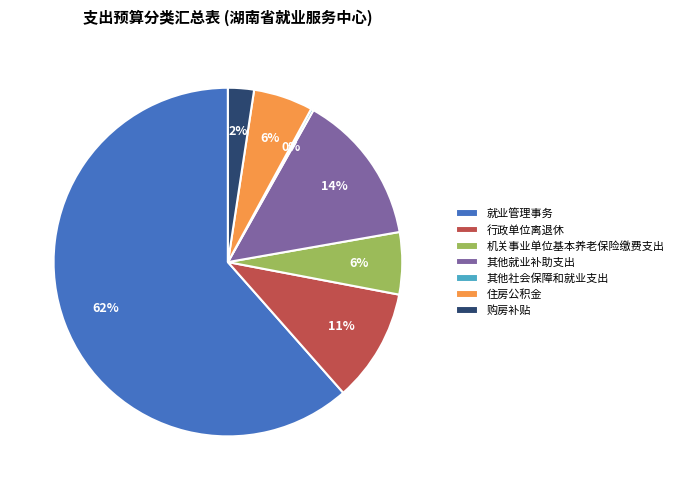

To the nearest percent, what percentage of the pie is 其他就业补助支出?

14%